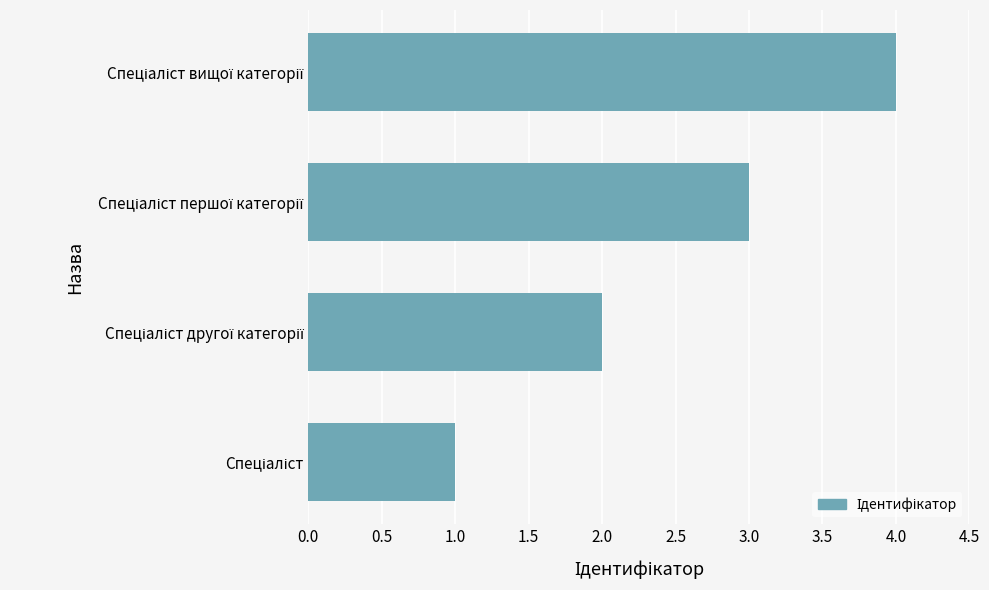

Are the bars grouped side by side (vs. stacked)?

No